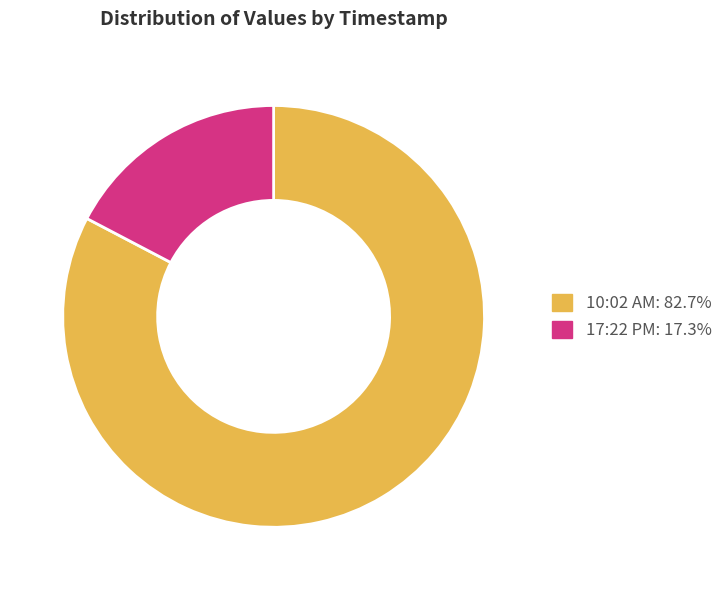

How many slices are in this pie chart?

2